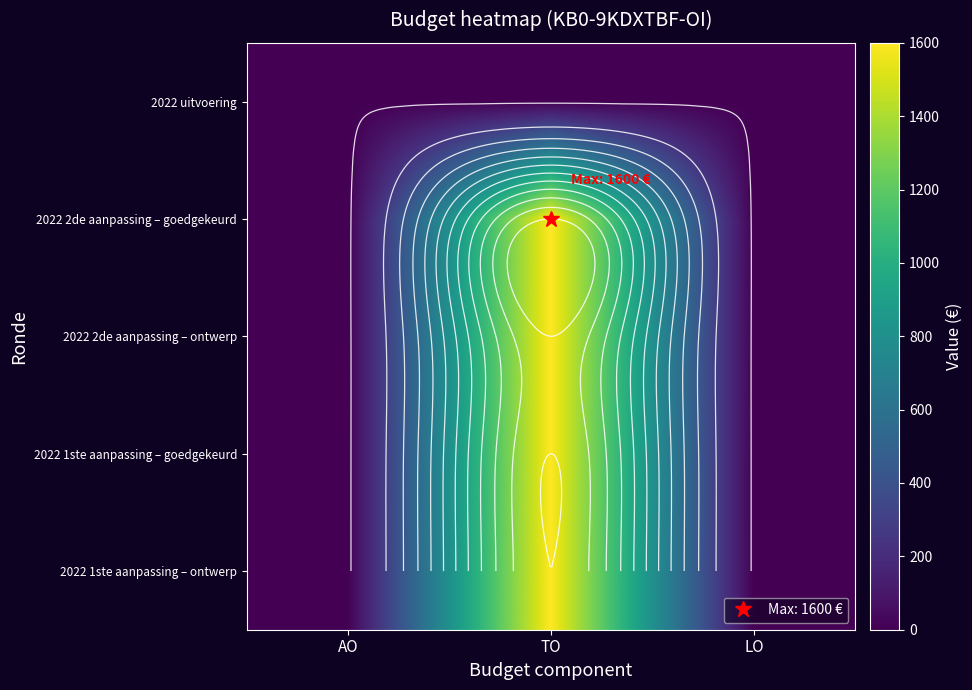

Which category has the lowest value in the 2022 uitvoering series?

AO